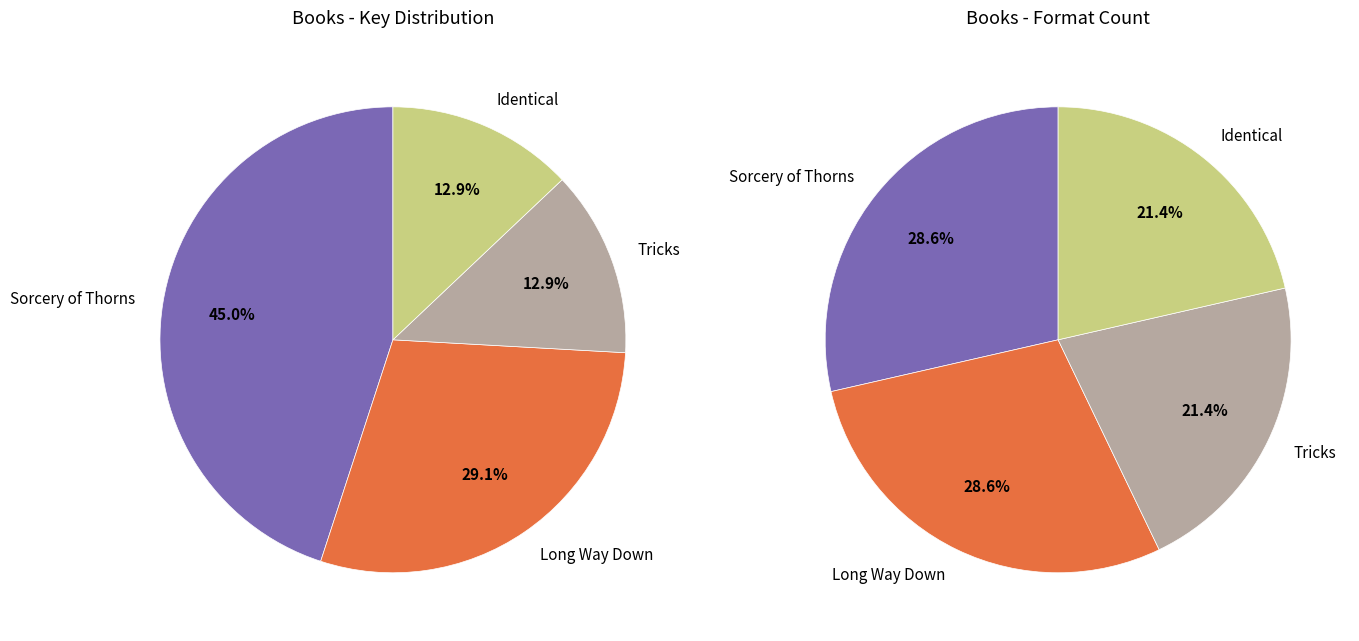

To the nearest percent, what portion does Sorcery of Thorns represent?

45%